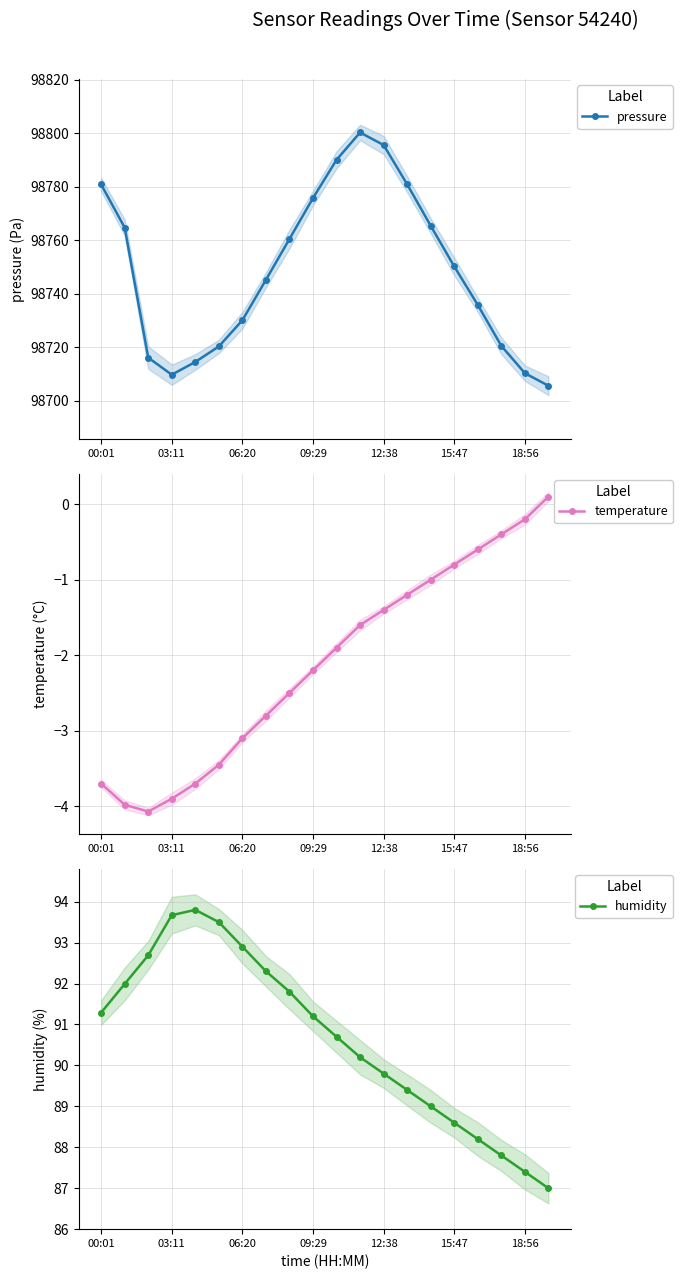

True or false: pressure has more than 0 points higher than both neighbors.

True